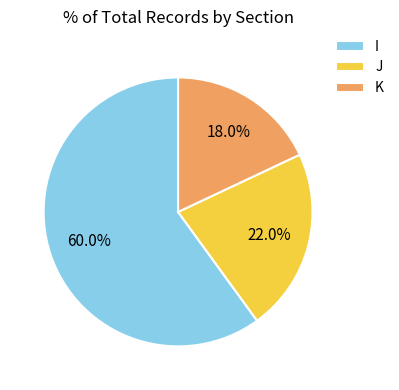

What is the ratio of the value at I to the value at K?

3.3